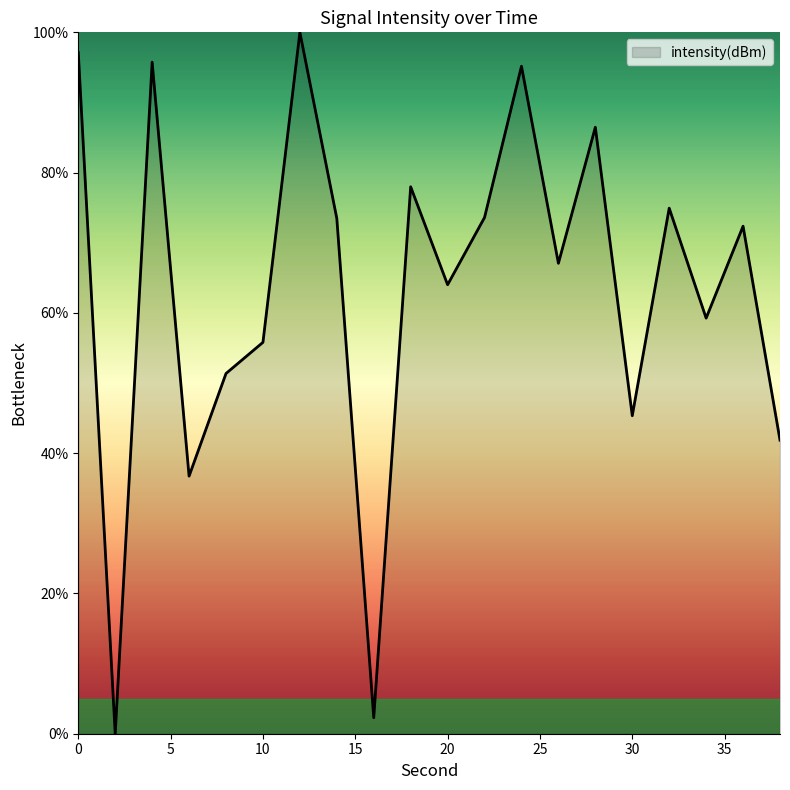

What is the difference between the maximum and minimum values?

100.0